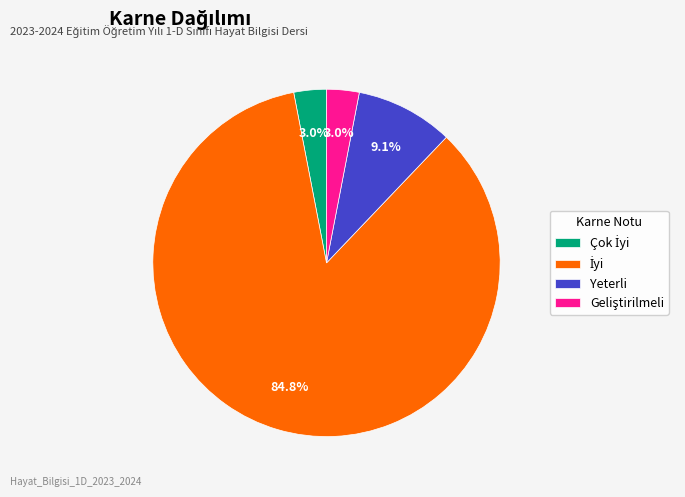

What portion of the pie excludes Yeterli?

90.9%